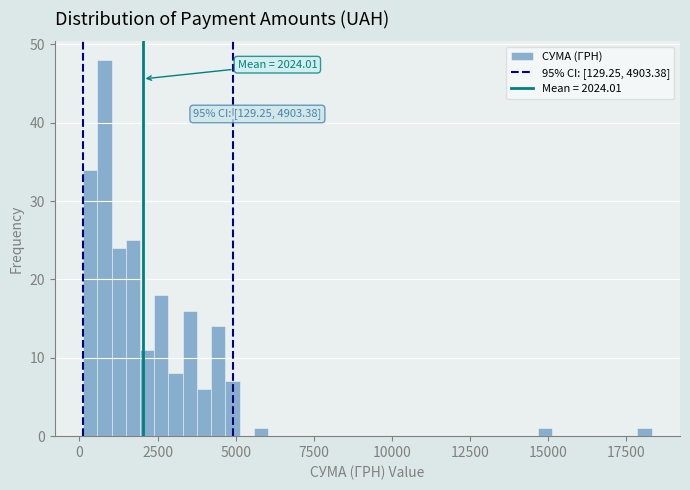

Read against the x-axis, roughly where is the centre of the tallest bar?

1000